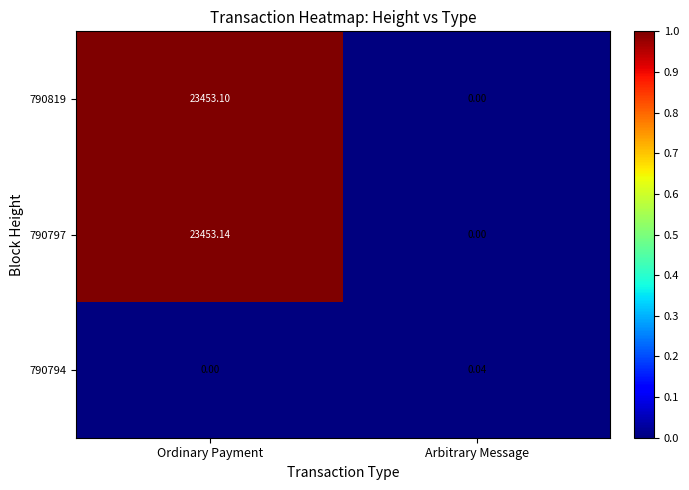

Which category has the lowest value in the 790797 series?

Arbitrary Message